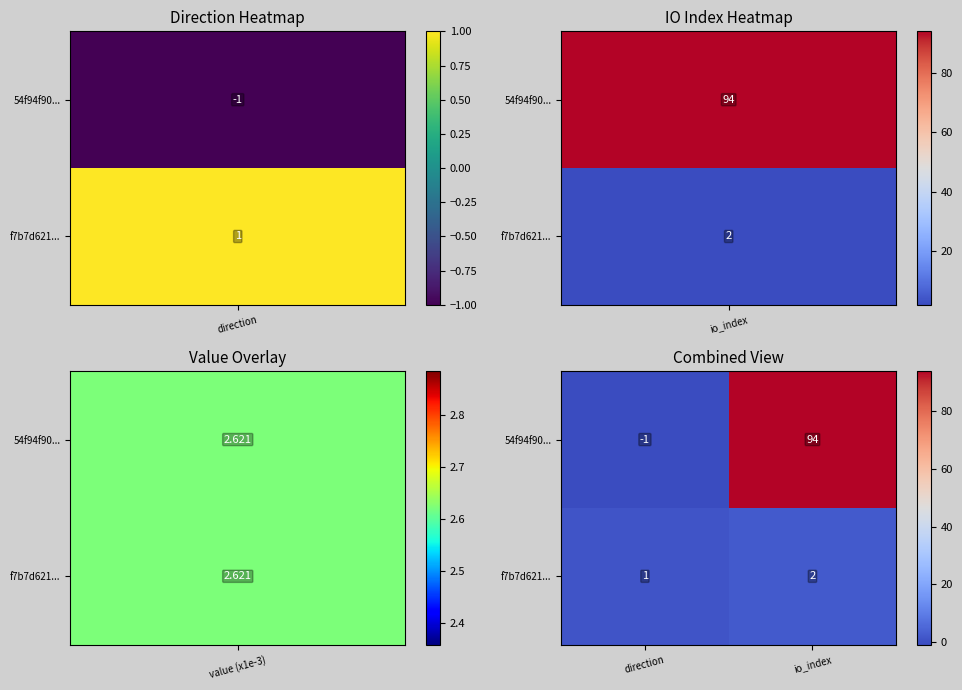

Which series has the widest spread of values?

54f94f90...